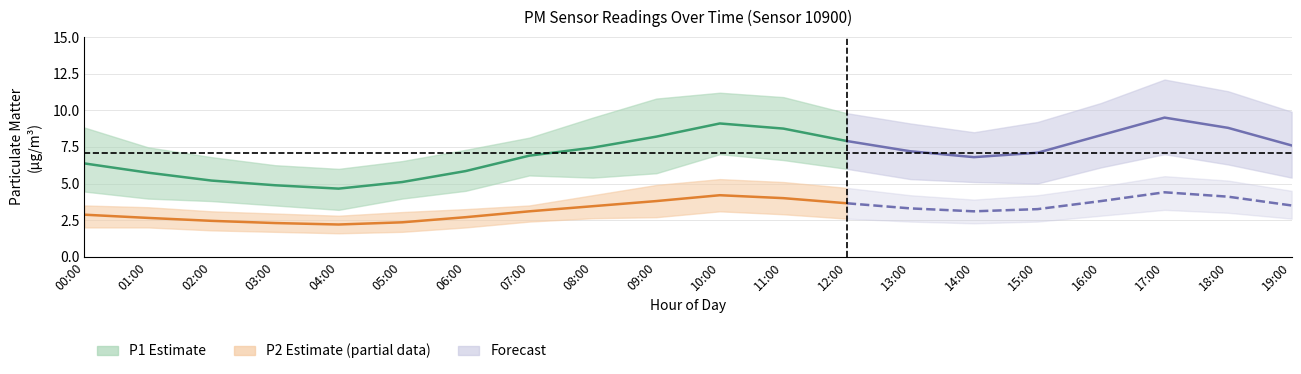

What position from the left is 14:00?

15